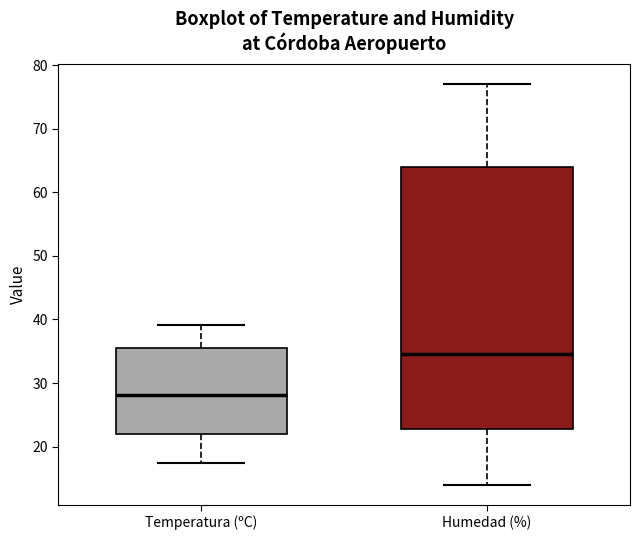

Reading left to right, transcribe this box plot: for each box, give where its median line is, the range the box spans, and where its two whiskers end, as read against the y-axis. The values are not printed on the chart, so give them approximately, as read against the axis.

Temperatura (ºC): median 28, box 22 to 36, whiskers 17 to 39
Humedad (%): median 35, box 23 to 64, whiskers 14 to 77